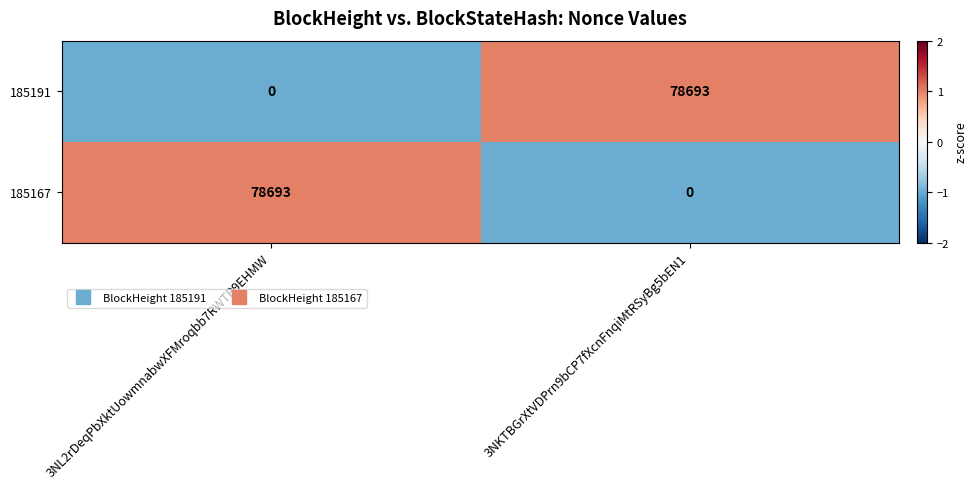

At 3NL2rDeqPbXktUowmnabwXFMroqbb7RWTP9EHMW, list the series in order from largest to smallest.

185167, 185191